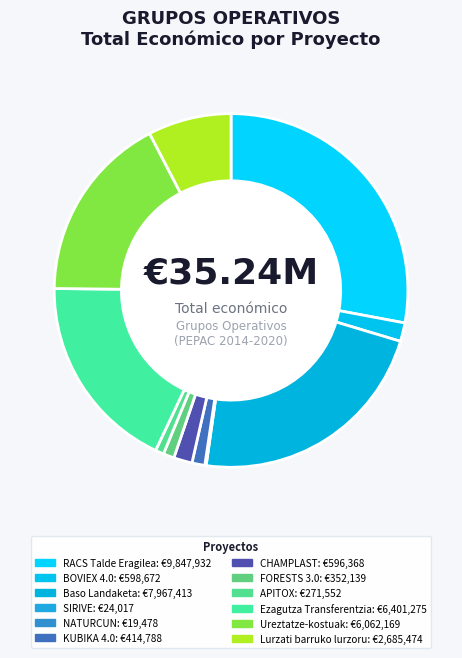

Is it true that NATURCUN is 0% of the pie?

True